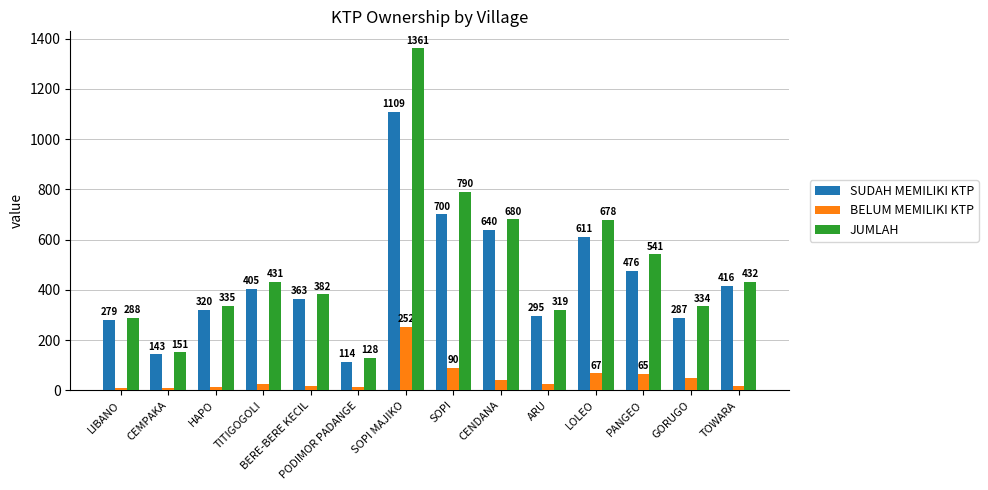

What is the approximate value of JUMLAH at LOLEO?

678